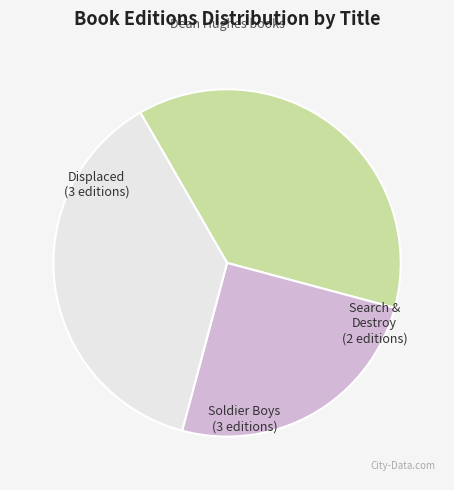

Does any single category account for the majority?

No